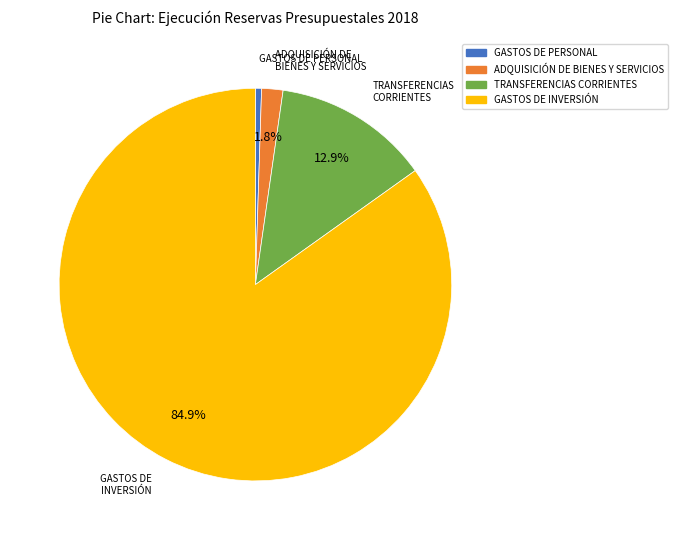

To the nearest percent, what percentage of the pie is TRANSFERENCIAS CORRIENTES?

13%